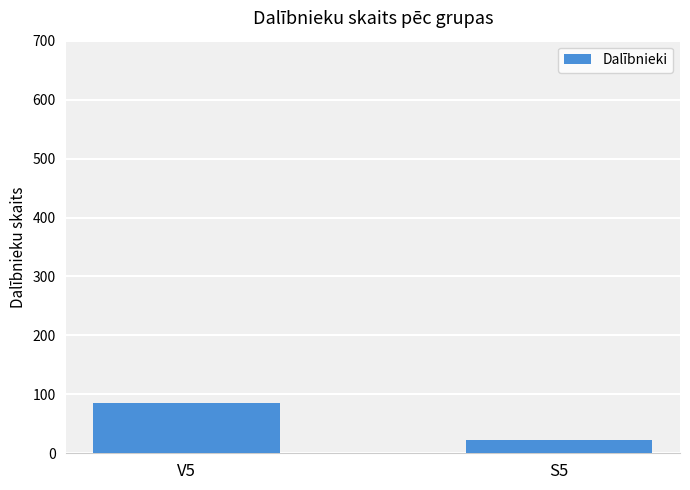

Read the value at S5.

22